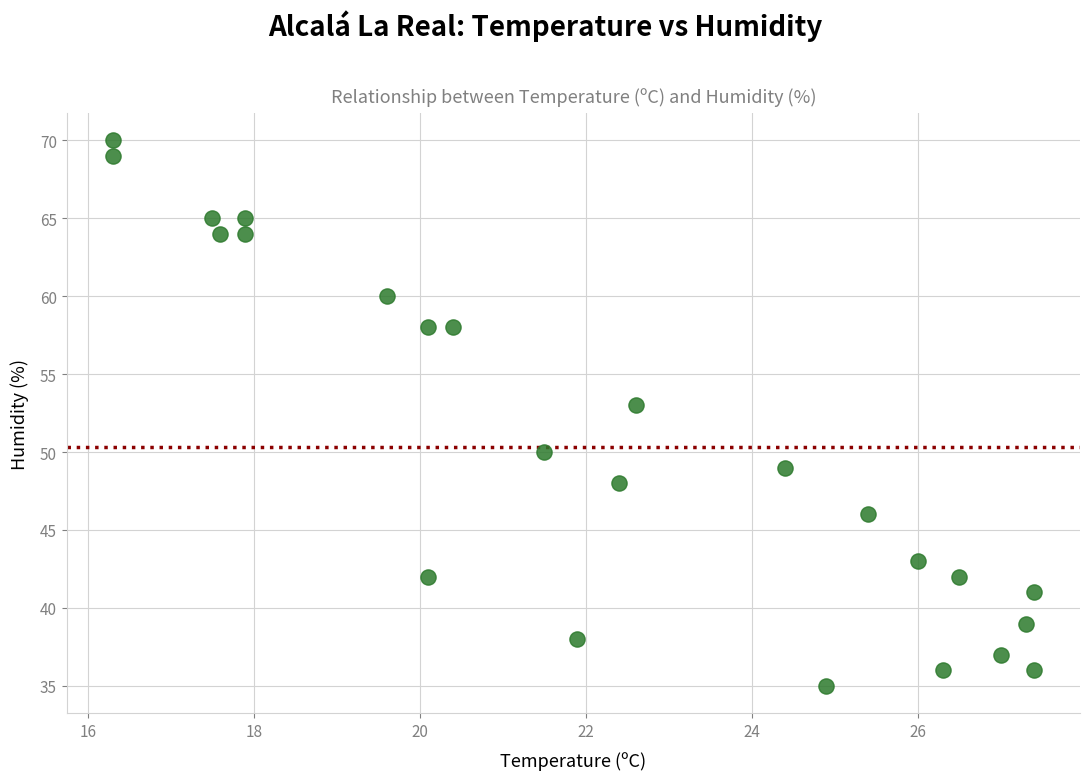

What Y value in the scatter plot is closest to 52?

53